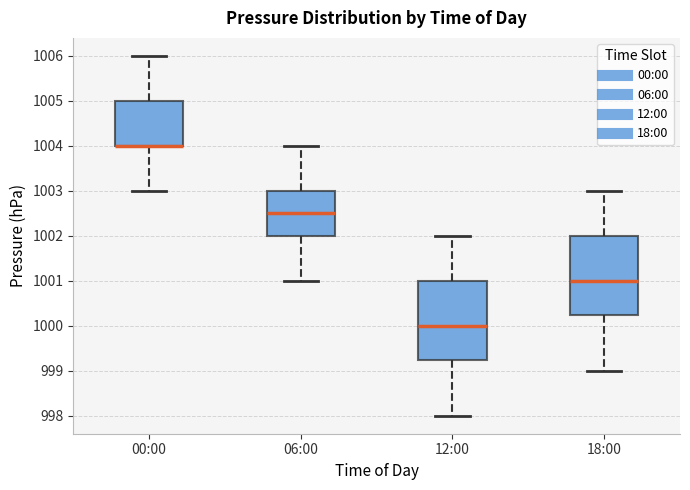

Reading left to right, read every box against the y-axis: the position of its median line, the range the box covers, and the ends of its whiskers. The values are not printed on the chart, so give them approximately, as read against the axis.

00:00: median 1004.0 (drawn on the box's lower edge), box 1004.0 to 1005.0, whiskers 1003.0 to 1006.0
06:00: median 1002.5, box 1002.0 to 1003.0, whiskers 1001.0 to 1004.0
12:00: median 1000.0, box 999.3 to 1001.0, whiskers 998.0 to 1002.0
18:00: median 1001.0, box 1000.3 to 1002.0, whiskers 999.0 to 1003.0